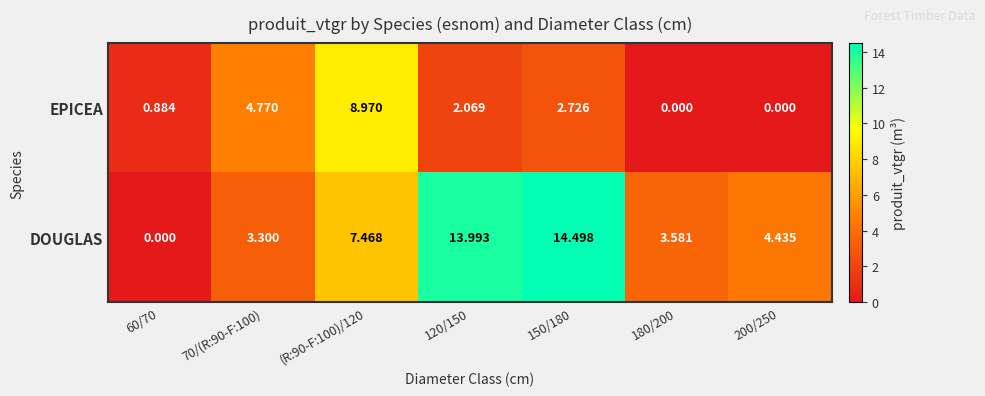

What is the spread (max minus min) of values at 120/150?

11.9